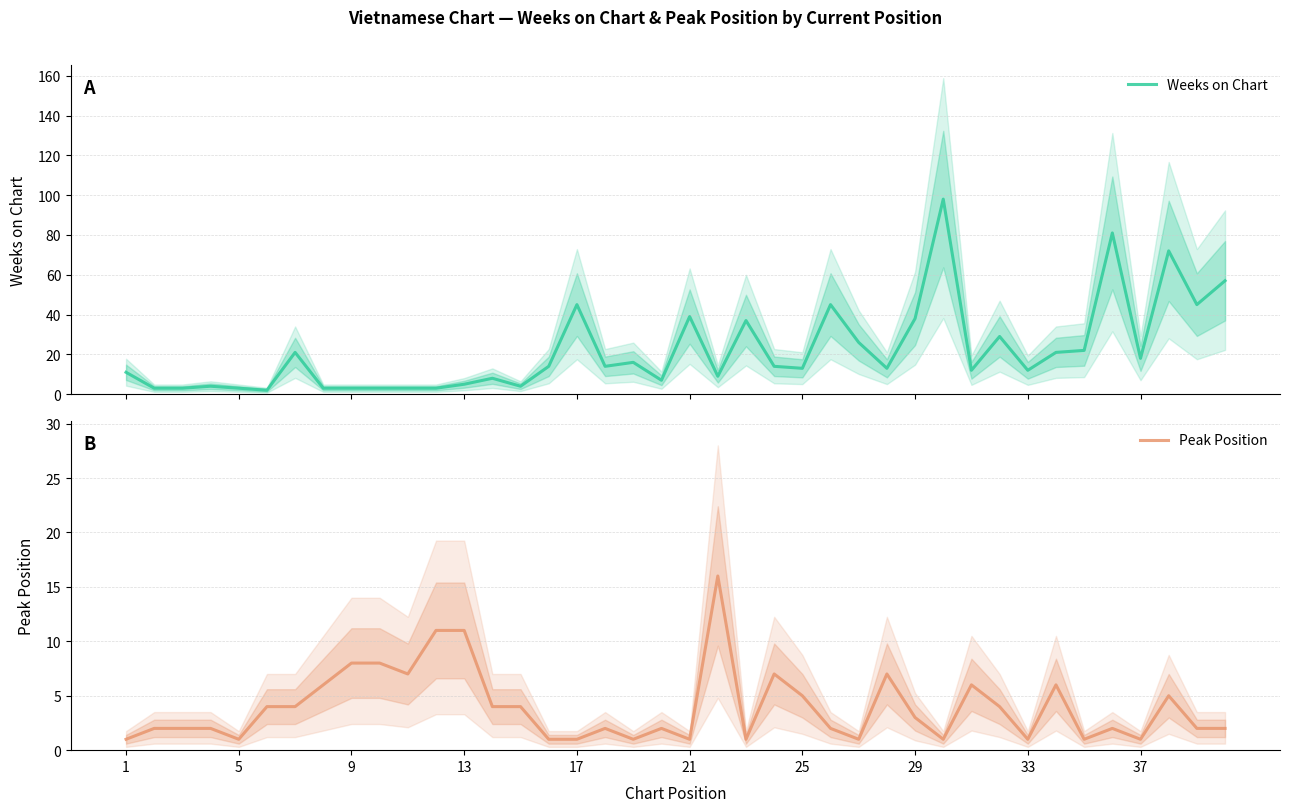

How many series are shown in this chart?

2